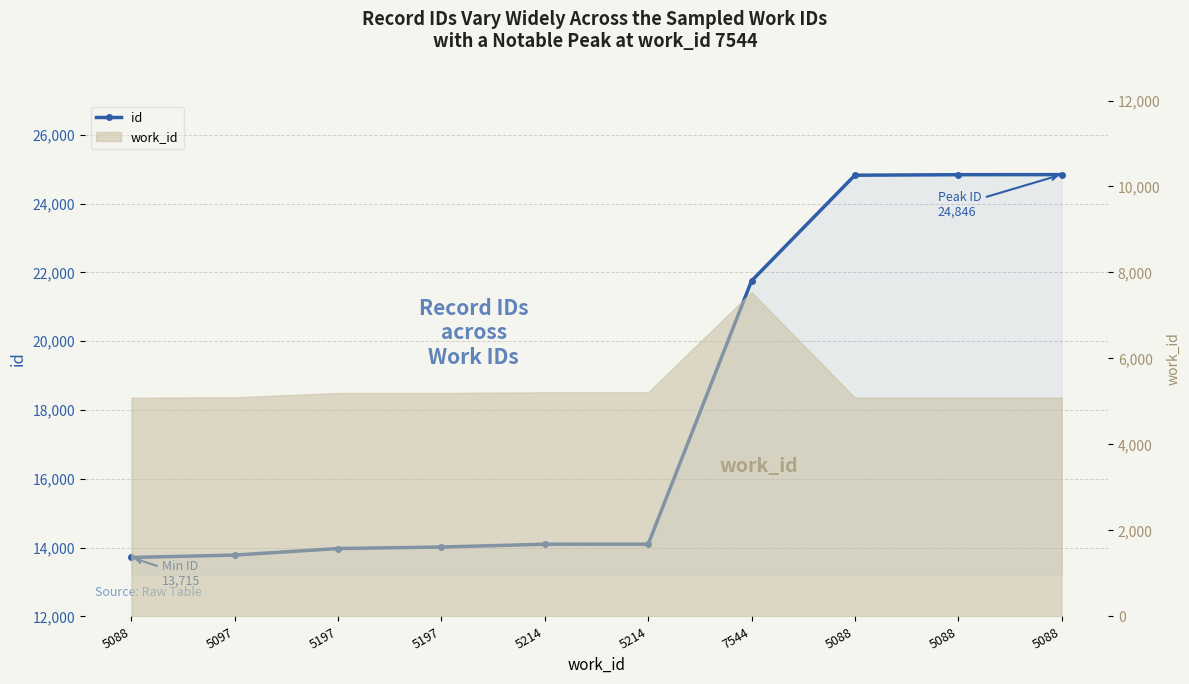

What is the difference between the values at 5088 and 5088?

15